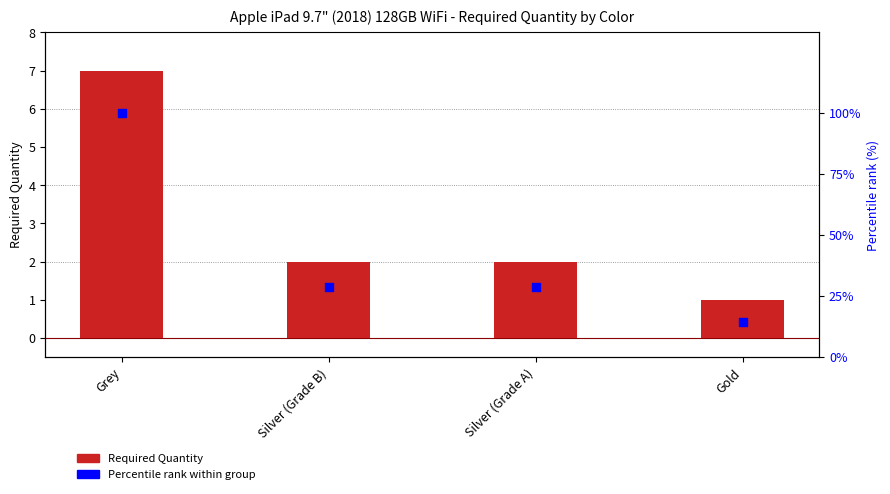

At which category is the sum across all series the highest?

Grey